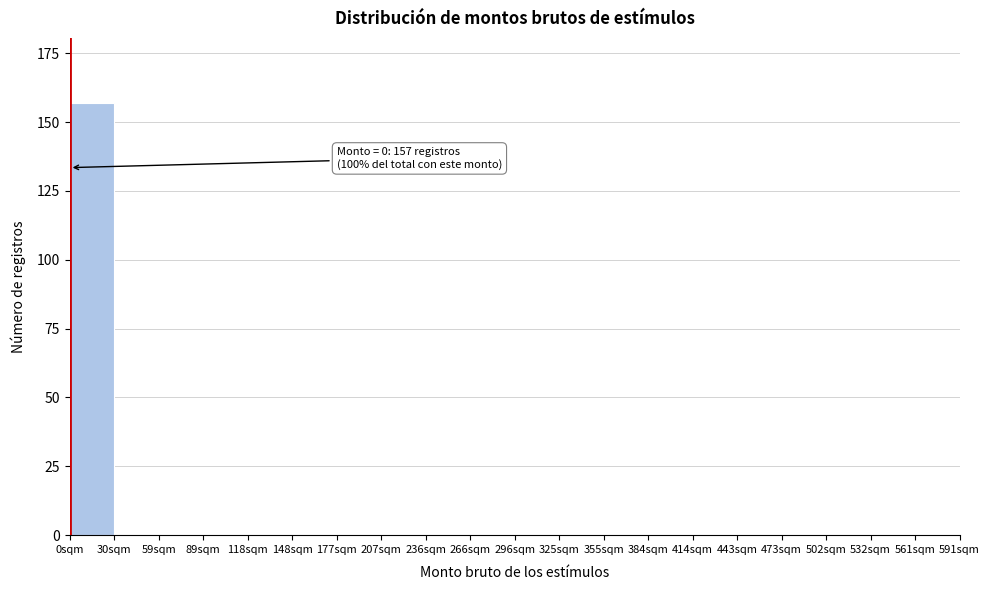

Reading left to right, list all the values displayed in this chart.

0sqm=157	30sqm=0	59sqm=0	89sqm=0	118sqm=0	148sqm=0	177sqm=0	207sqm=0	236sqm=0	266sqm=0	296sqm=0	325sqm=0	355sqm=0	384sqm=0	414sqm=0	443sqm=0	473sqm=0	502sqm=0	532sqm=0	561sqm=0